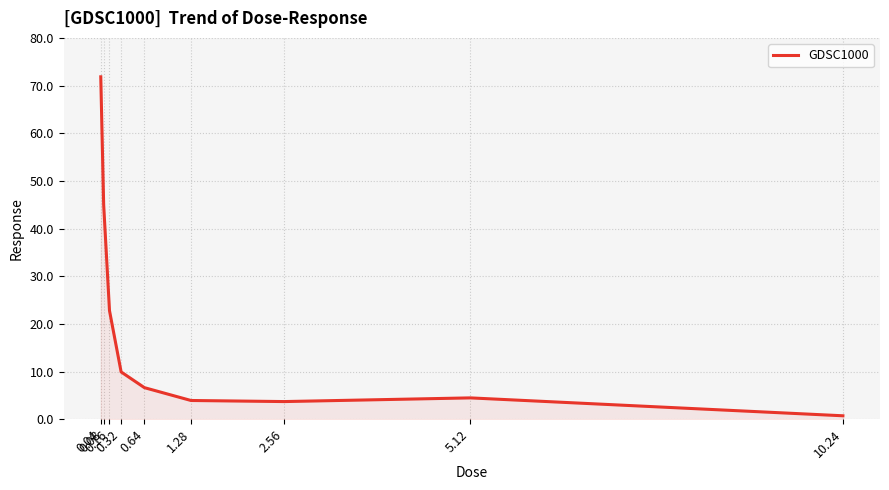

What is the change in value from 0.16 to 10.24?

-22.1